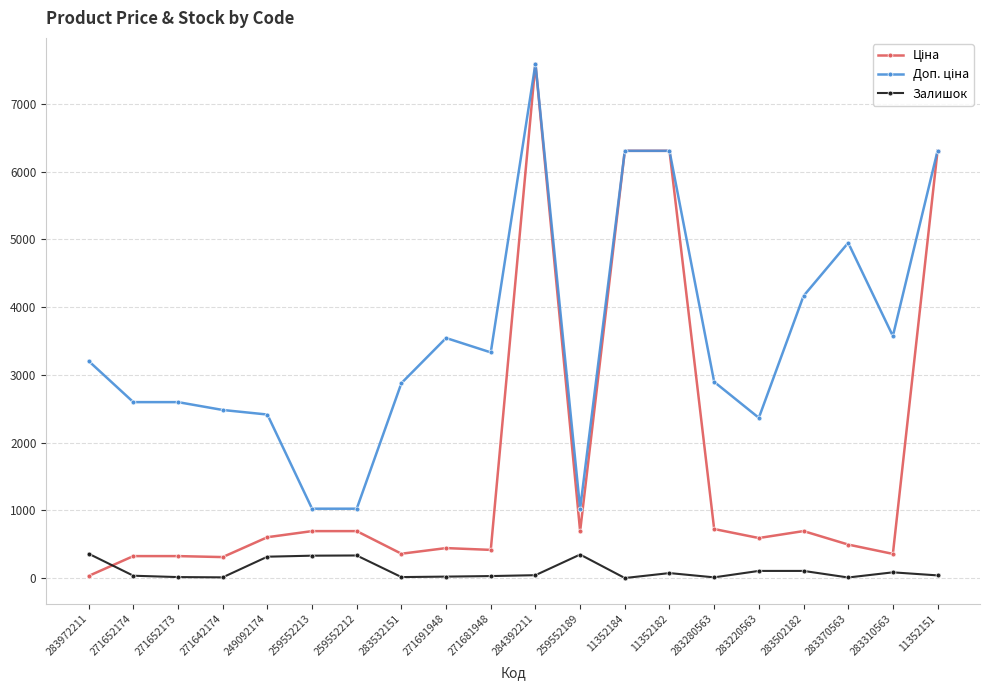

At which category is the sum across all series the highest?

284392211